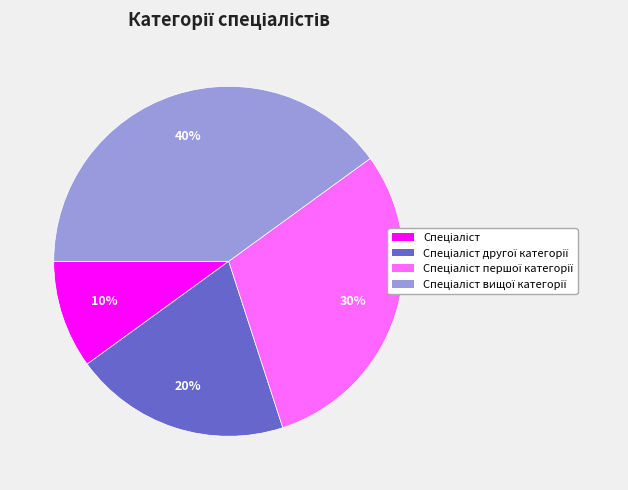

How many slices are in this pie chart?

4